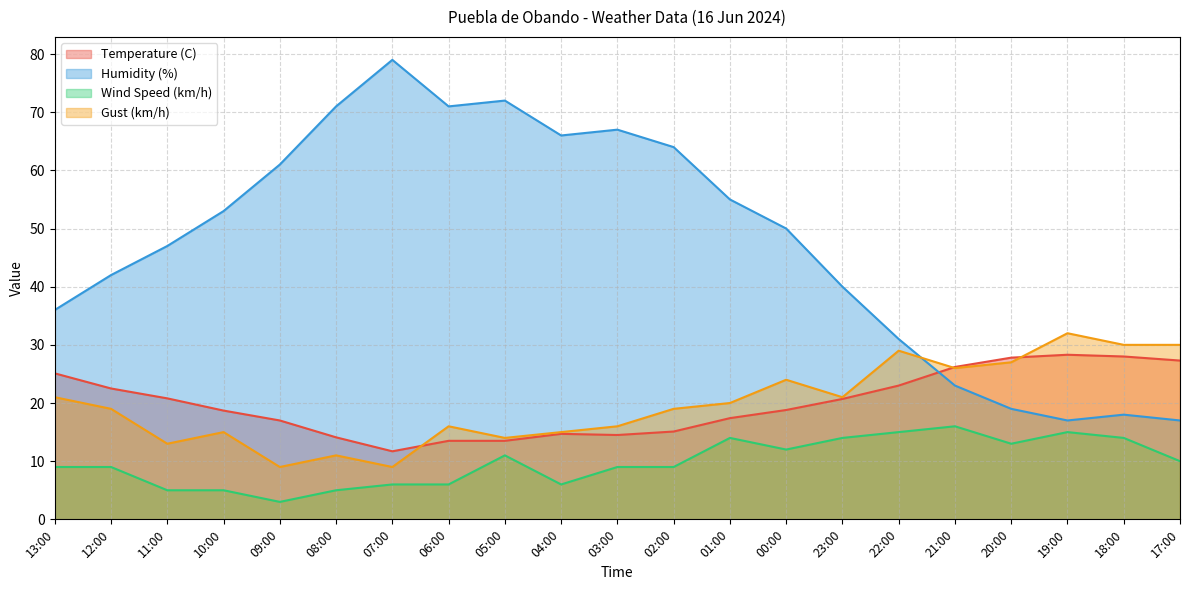

Which series has the largest range (max minus min)?

Humidity (%)